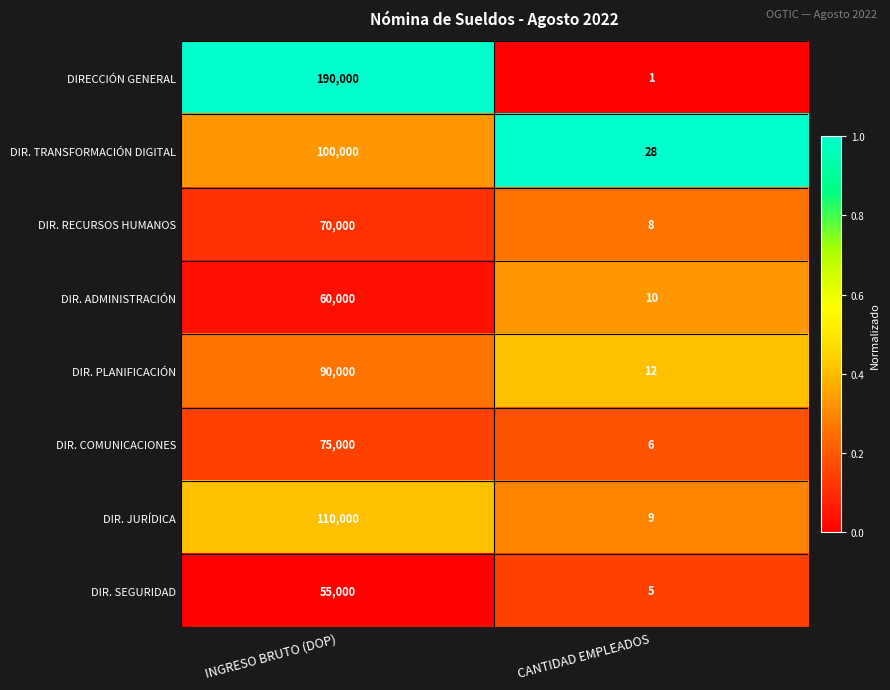

What is the spread (max minus min) of values at INGRESO BRUTO (DOP)?

135000